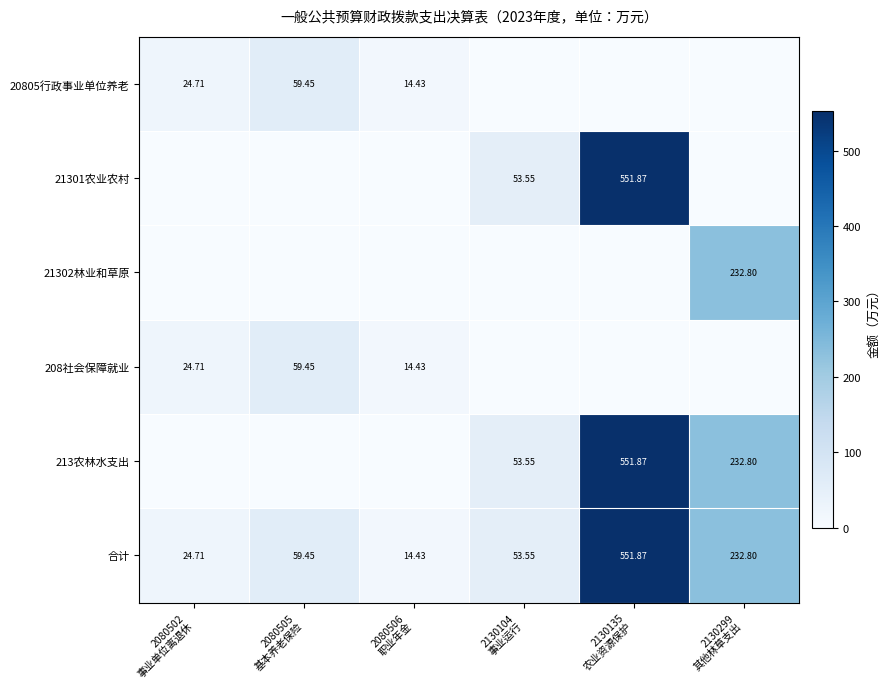

At which label is 20805行政事业单位养老 closest to 29?

2080502 事业单位离退休